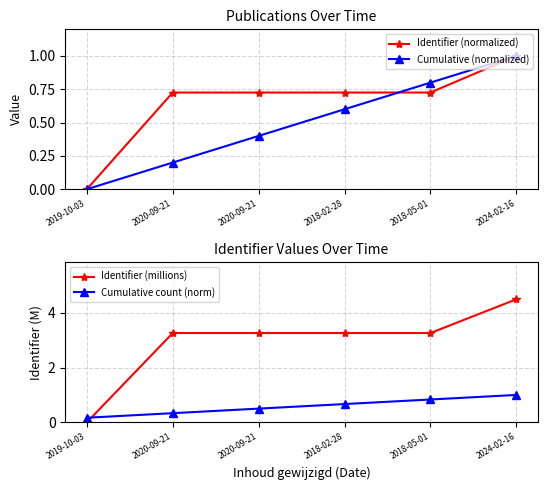

What is the maximum value shown in the chart?

4.5